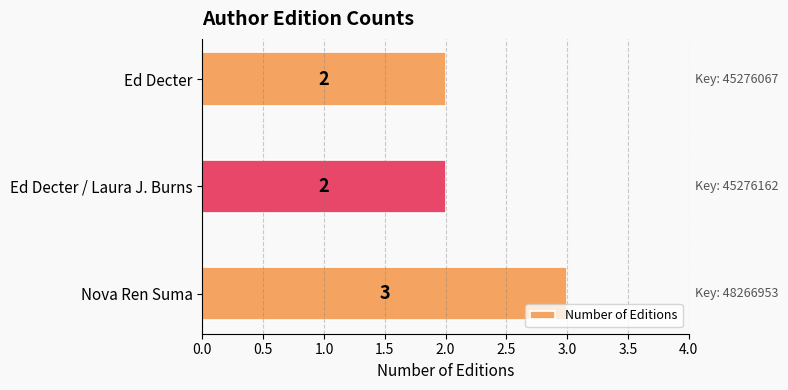

The value at Ed Decter / Laura J. Burns is 2. True or false?

True